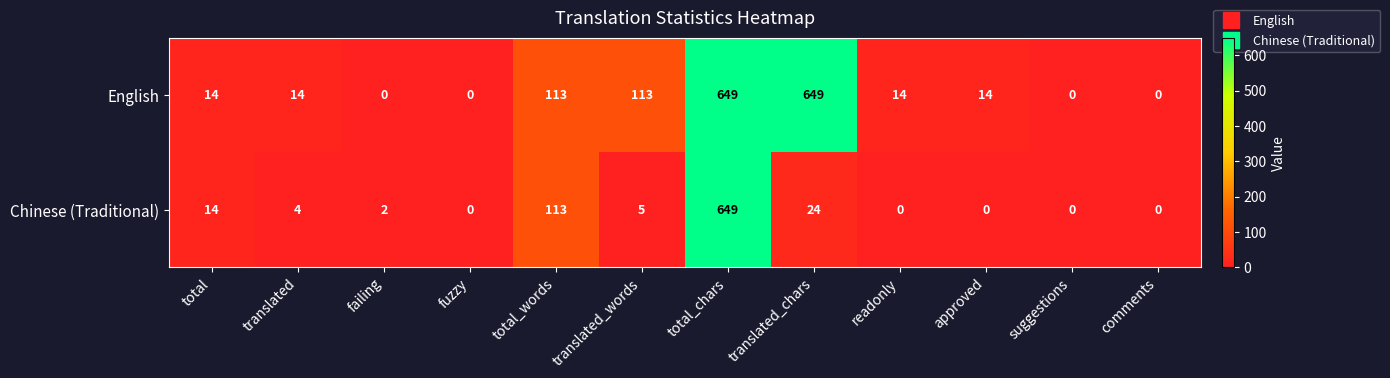

How many series are shown in this chart?

2